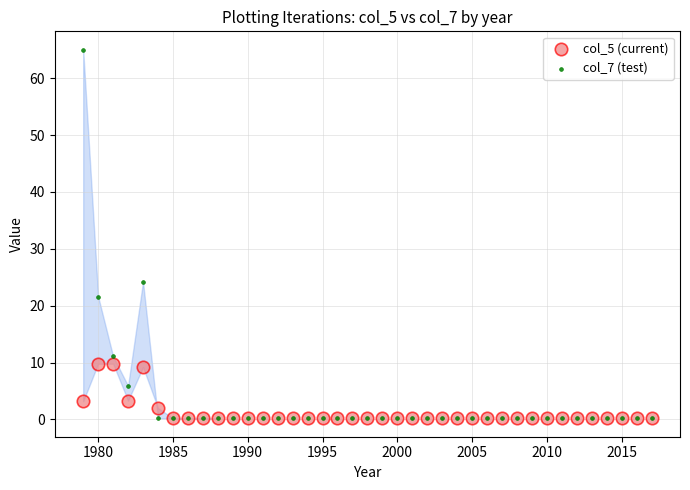

What are all the series names shown in the legend?

col_5 (current), col_7 (test)